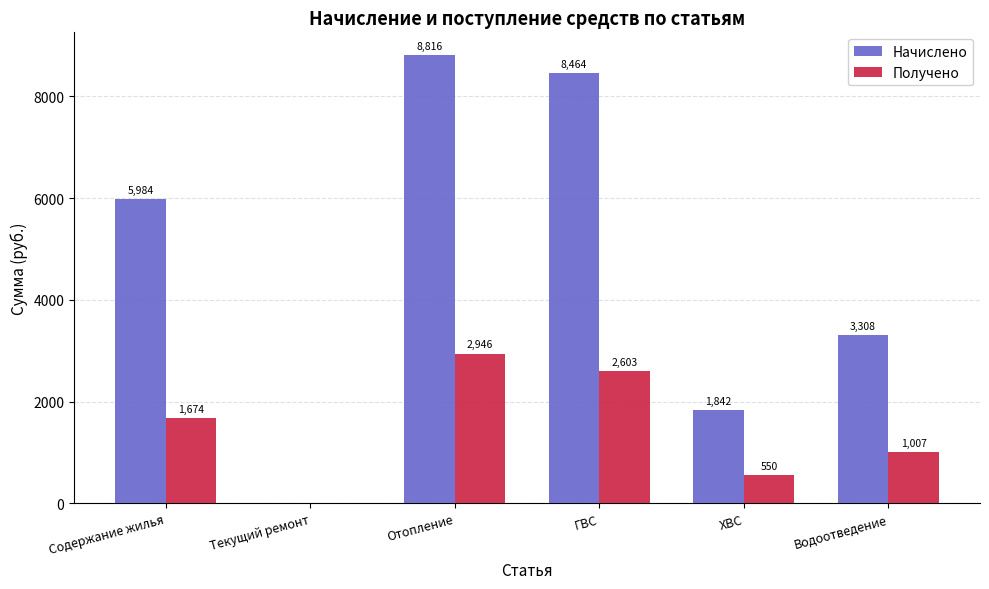

Which label corresponds to the largest value in the chart?

Отопление